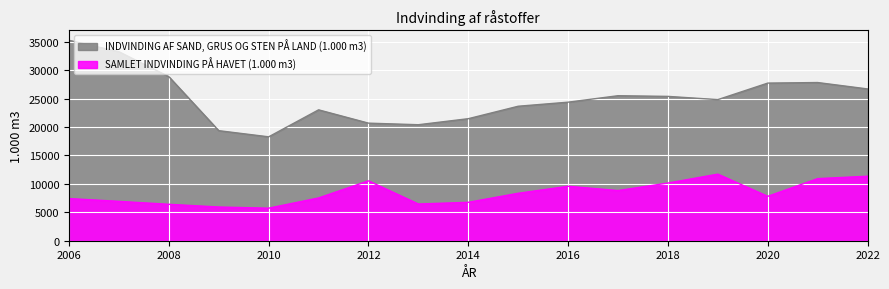

What is the sum of the SAMLET INDVINDING PÅ HAVET (1.000 m3) values at 2013 and 2008?

12859